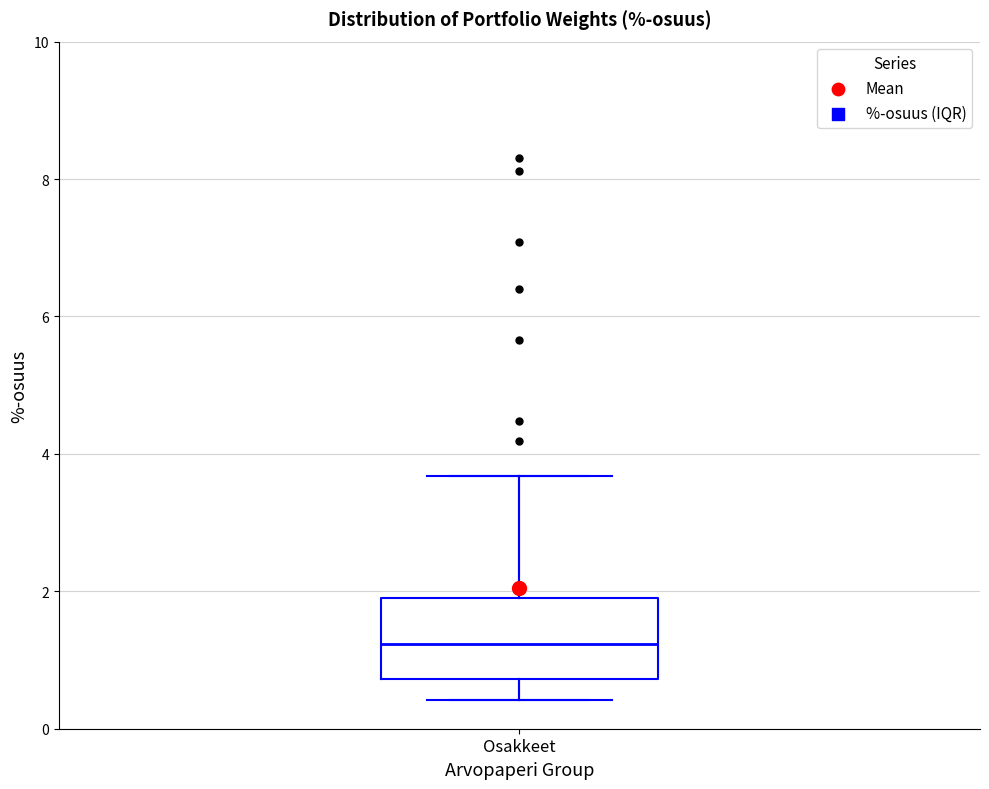

Transcribe this box plot: give where the median line is, the range the box spans, and where the two whiskers end, as read against the y-axis. The values are not printed on the chart, so give them approximately, as read against the axis.

median 1.2, box 0.8 to 2.0, whiskers 0.4 to 3.6